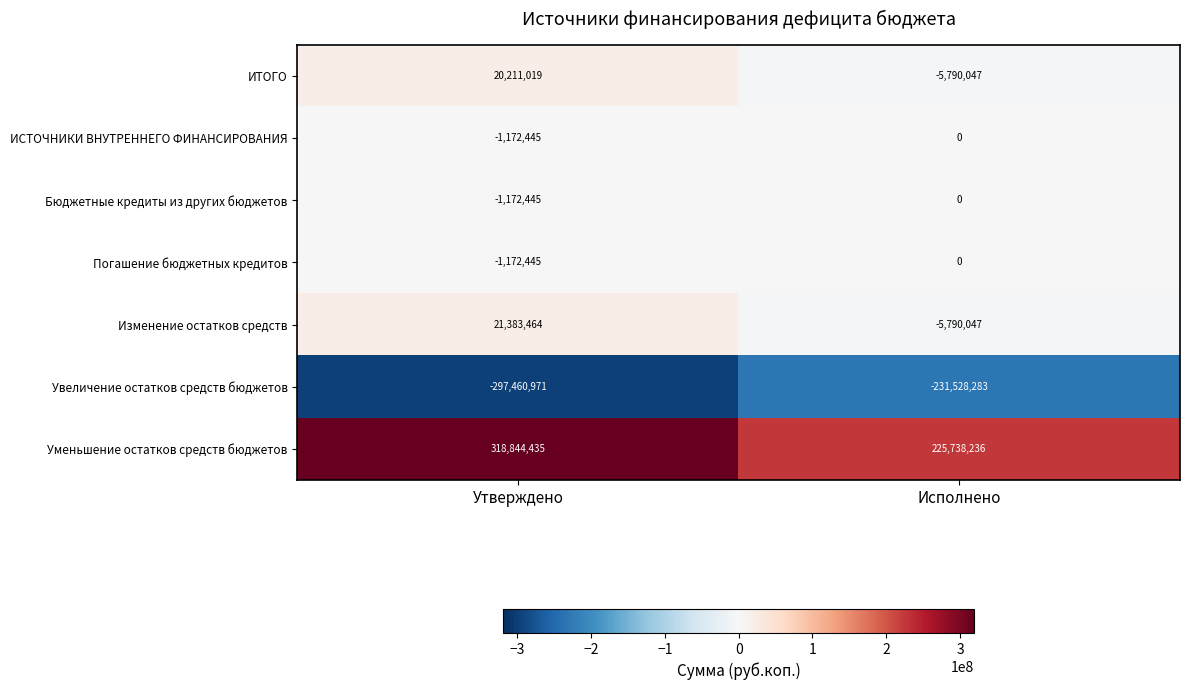

The value of Увеличение остатков средств бюджетов at Утверждено is -409745759. True or false?

False